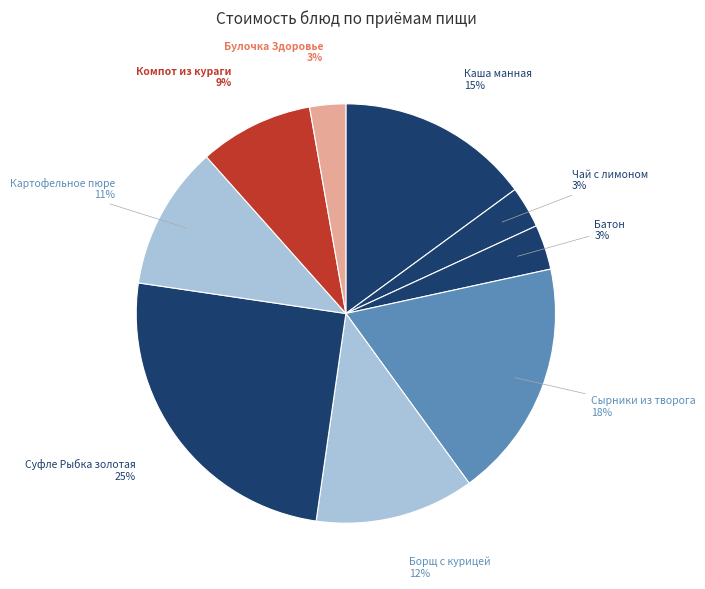

To the nearest percent, what percentage of the pie is Батон?

3%